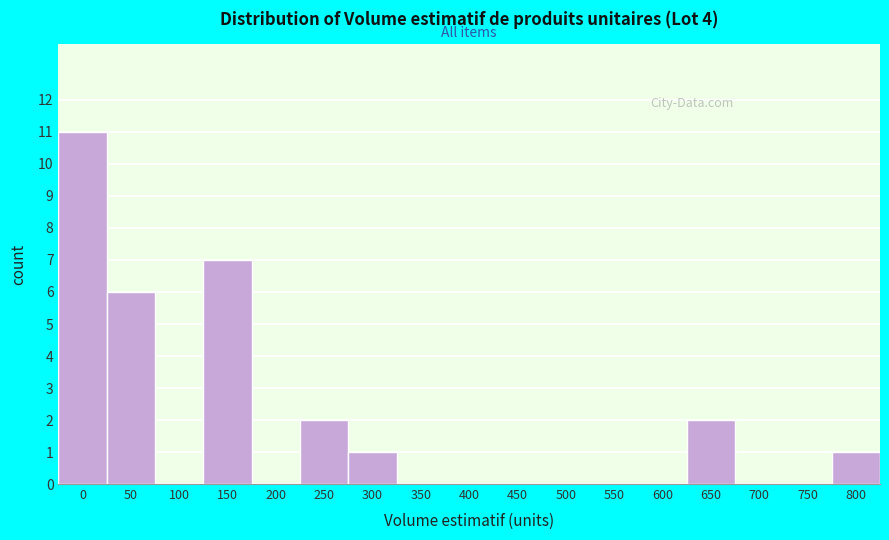

Reading left to right, extract all data points from this chart.

0=11	50=6	100=0	150=7	200=0	250=2	300=1	350=0	400=0	450=0	500=0	550=0	600=0	650=2	700=0	750=0	800=1